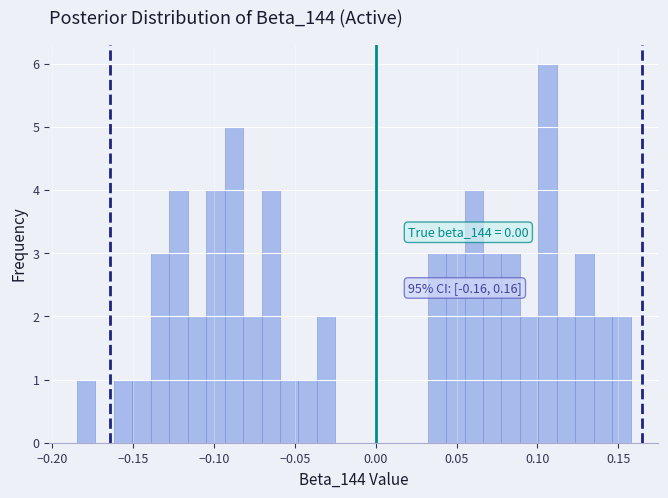

Around what value on the x-axis is the tallest bar? Give the approximate position of its centre, as read against the axis.

0.105